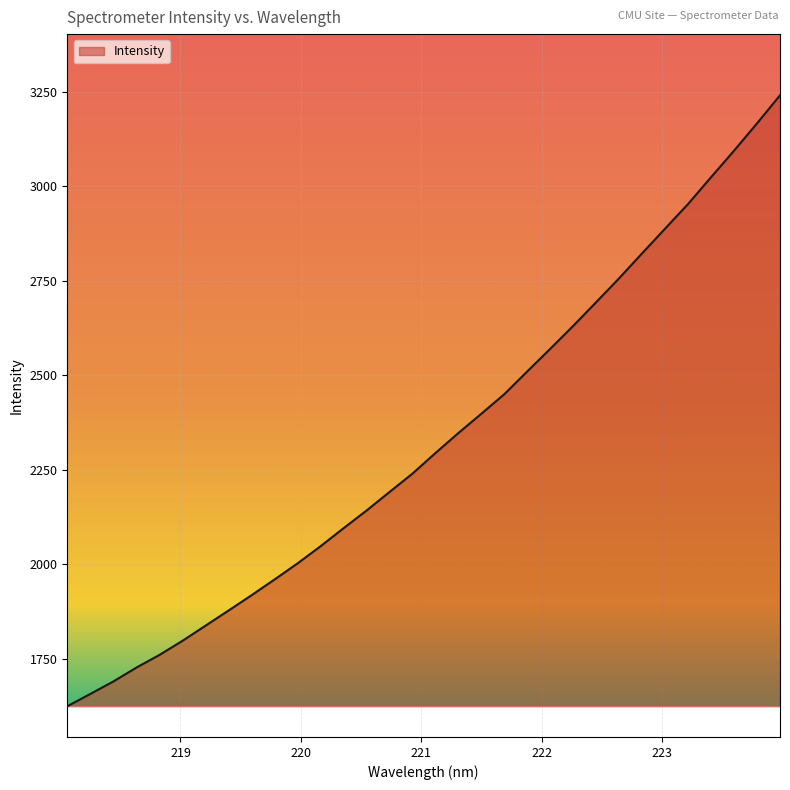

What is the difference between the maximum and minimum values?

1616.2